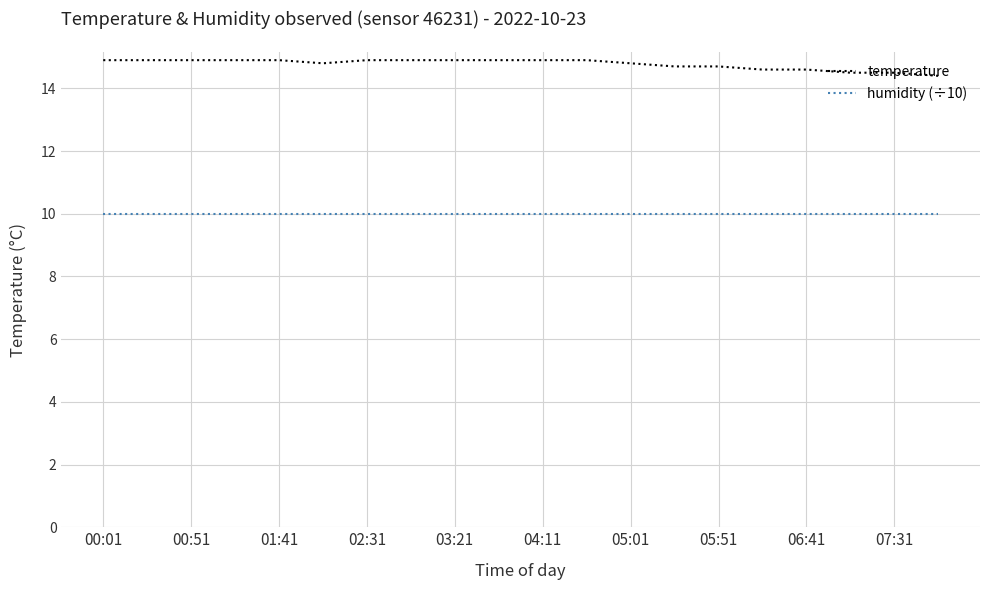

True or false: temperature and humidity (÷10) intersect in this chart.

False